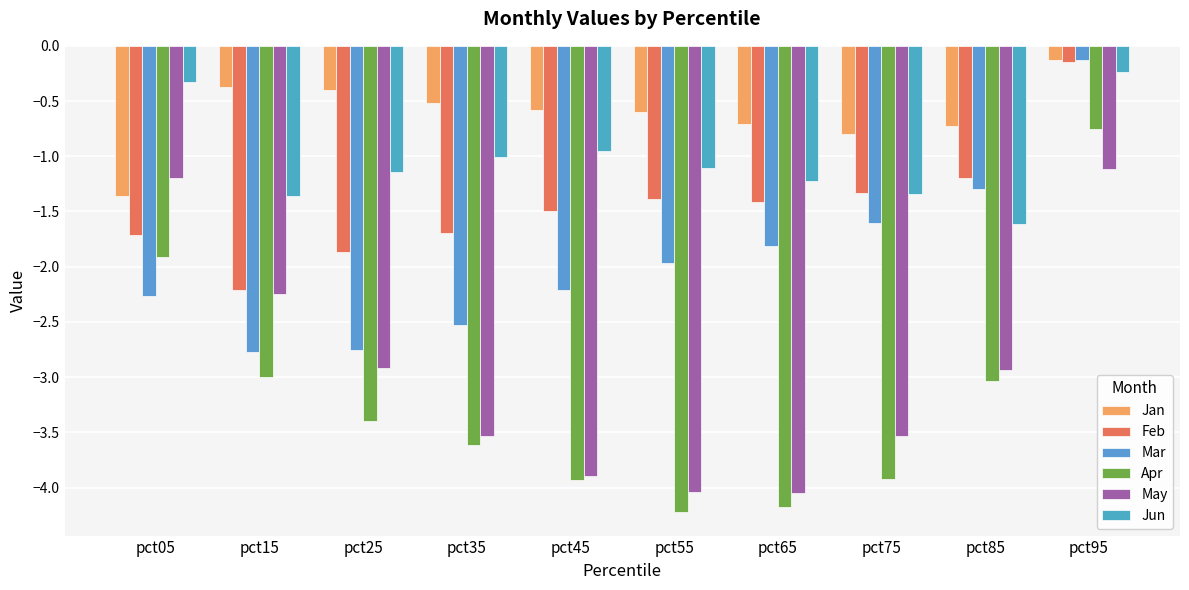

What is the average value of the Jun series?

-1.0